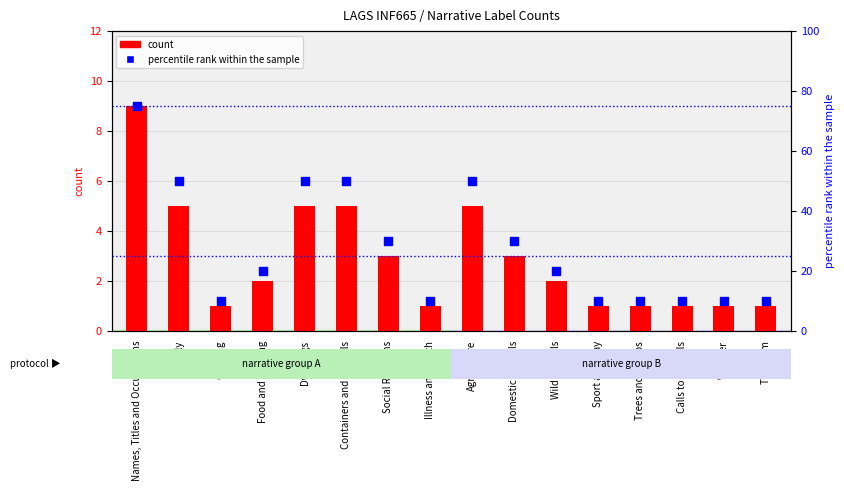

Which series has the largest total across all categories?

percentile rank within the sample